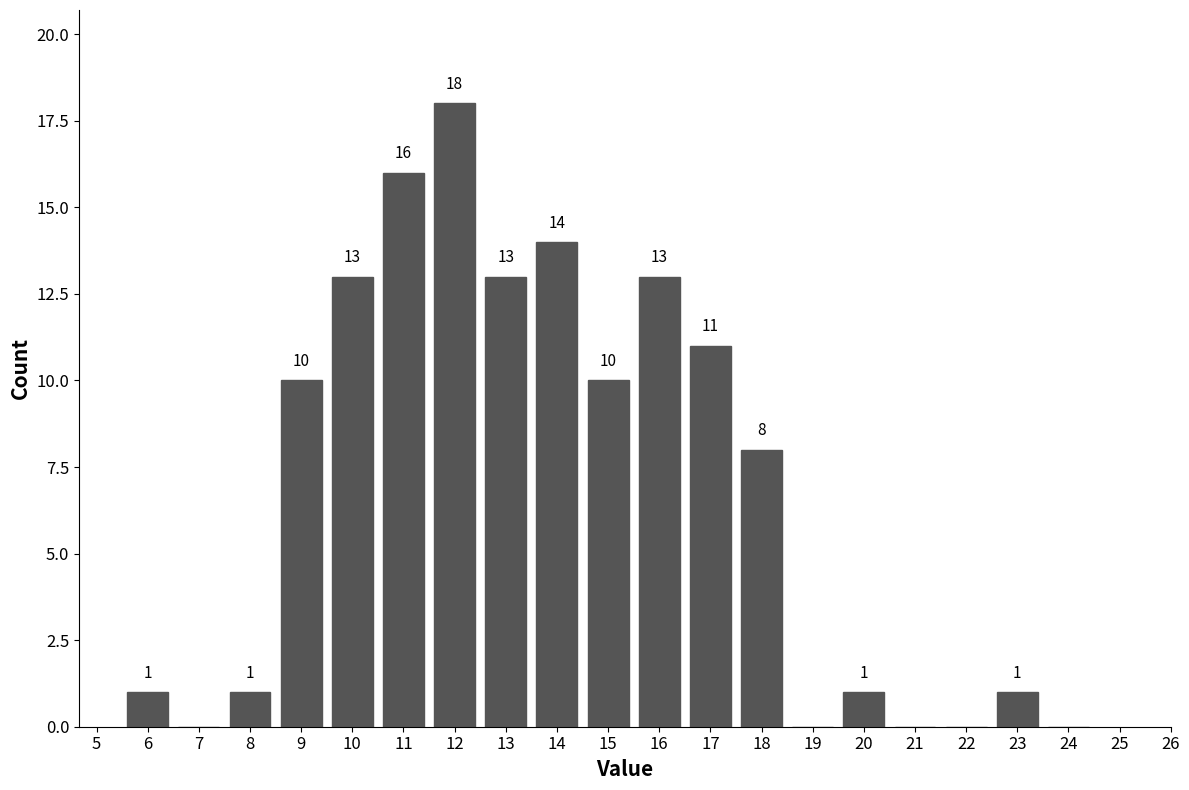

Reading left to right, extract all data points from this chart.

6=1	7=0	8=1	9=10	10=13	11=16	12=18	13=13	14=14	15=10	16=13	17=11	18=8	19=0	20=1	21=0	22=0	23=1	24=0